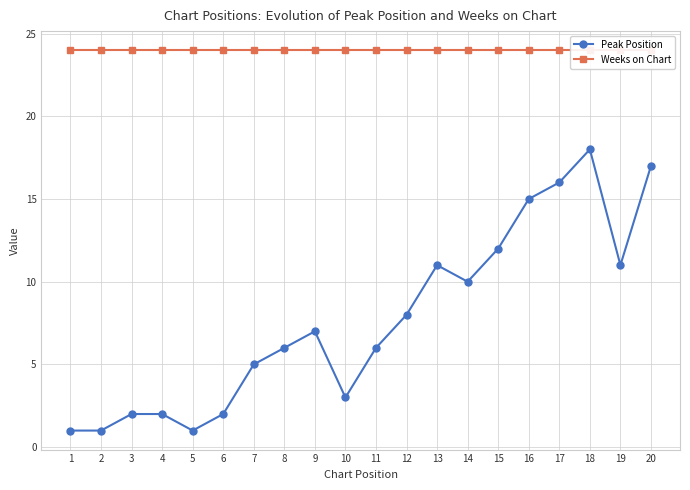

At 11, list the series in order from largest to smallest.

Weeks on Chart, Peak Position